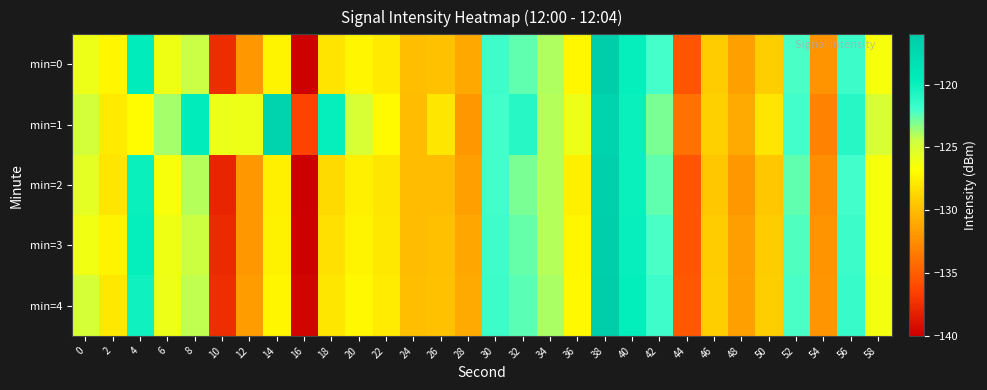

Which series has the largest total across all categories?

min=1